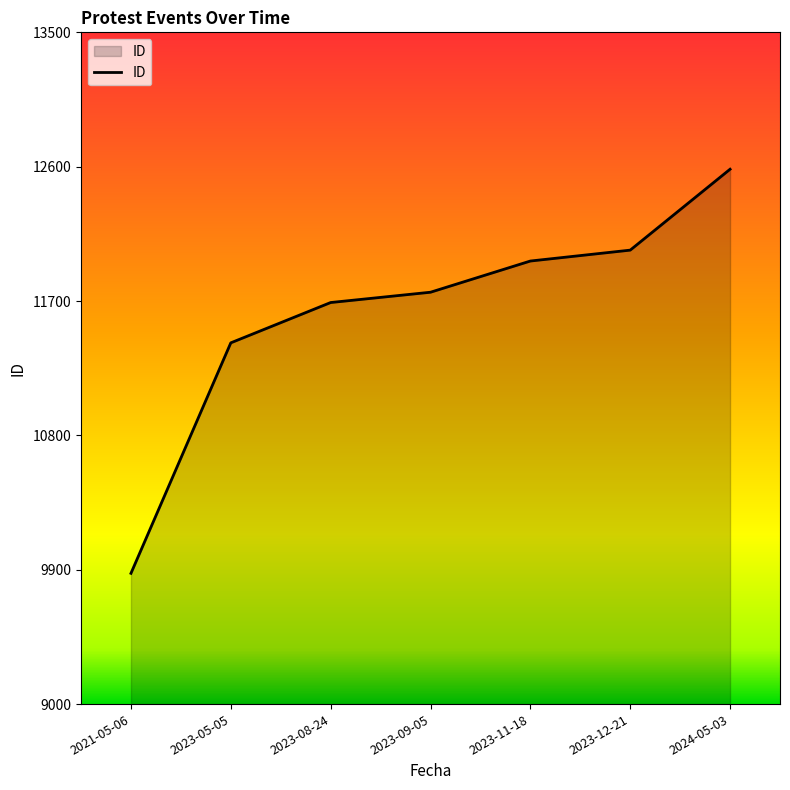

What position from the left is 2023-05-05?

2